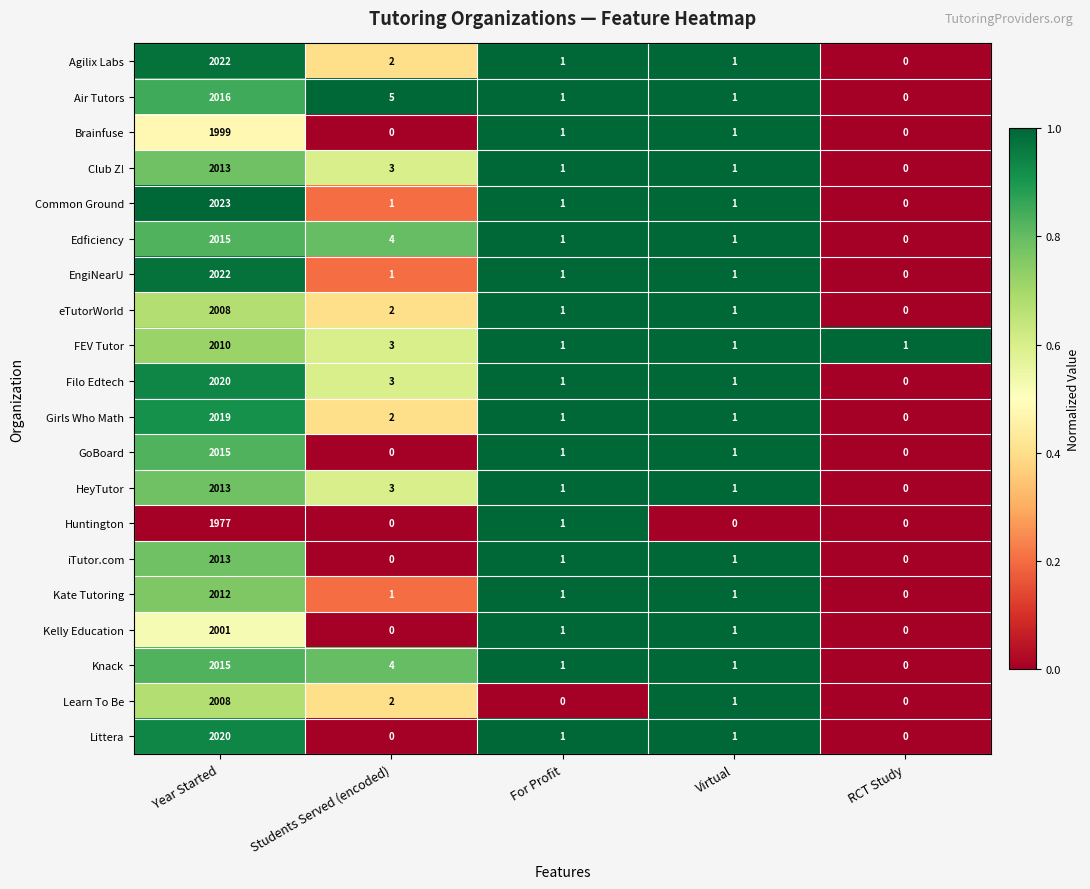

Which label corresponds to the largest value in the chart?

Year Started